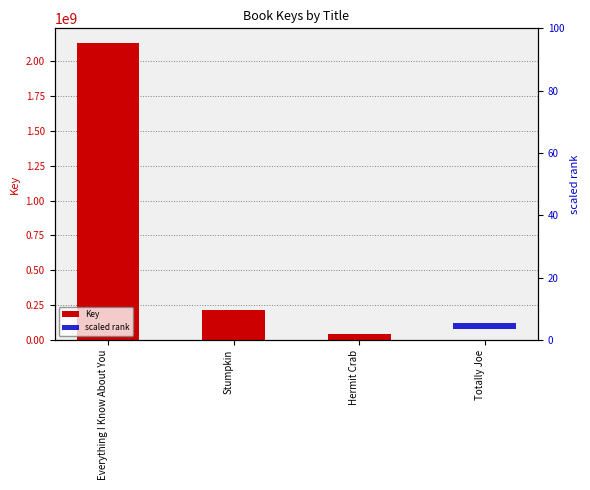

What is the maximum value for Key?

2130235378